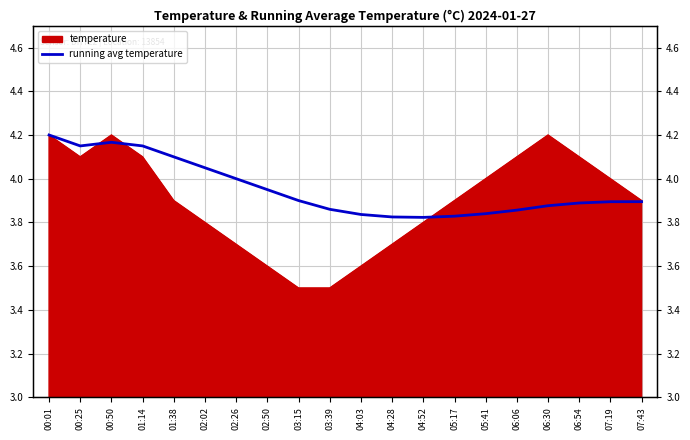

Does the chart display data point markers on the line(s)?

No